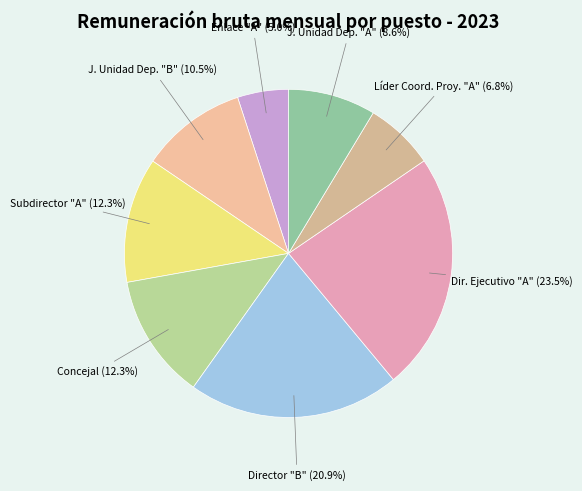

Count the number of slices in the pie.

8